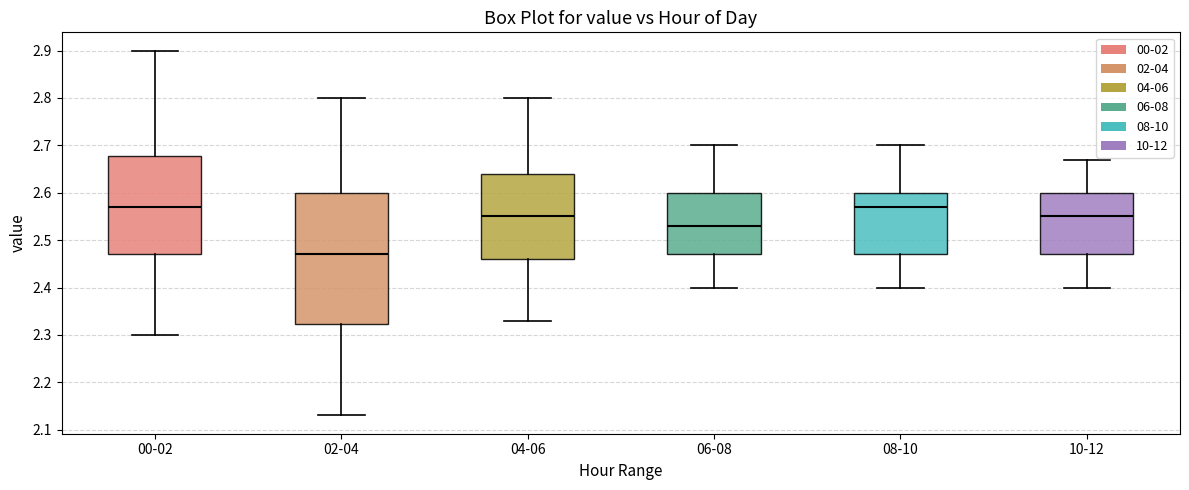

Reading left to right, transcribe this box plot: for each box, give where its median line is, the range the box spans, and where its two whiskers end, as read against the y-axis. The values are not printed on the chart, so give them approximately, as read against the axis.

00-02: median 2.57, box 2.47 to 2.68, whiskers 2.30 to 2.90
02-04: median 2.47, box 2.32 to 2.60, whiskers 2.13 to 2.80
04-06: median 2.55, box 2.46 to 2.64, whiskers 2.33 to 2.80
06-08: median 2.53, box 2.47 to 2.60, whiskers 2.40 to 2.70
08-10: median 2.57, box 2.47 to 2.60, whiskers 2.40 to 2.70
10-12: median 2.55, box 2.47 to 2.60, whiskers 2.40 to 2.67